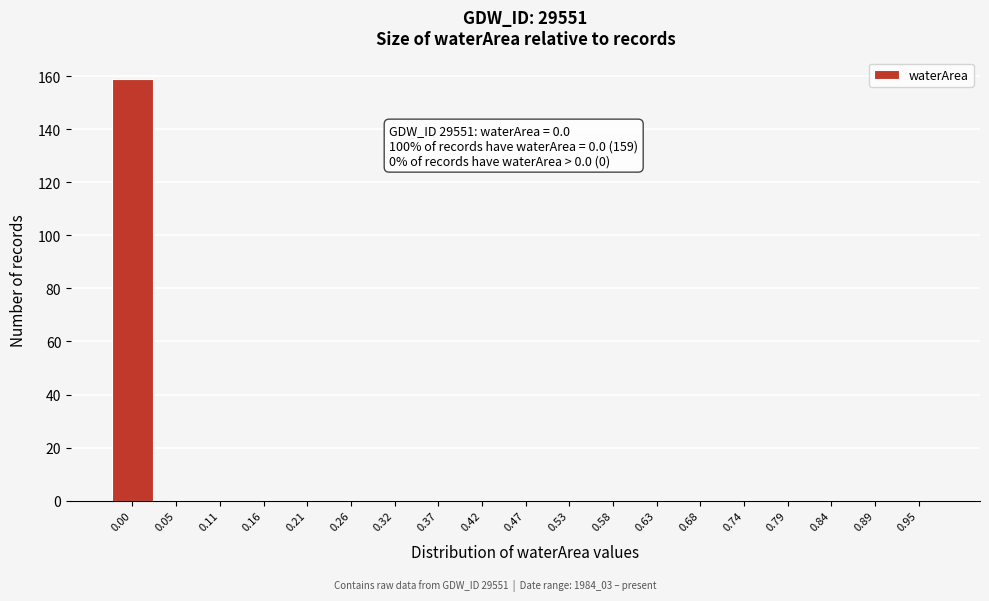

Reading right to left, transcribe all the data shown in this chart.

0.95=0	0.89=0	0.84=0	0.79=0	0.74=0	0.68=0	0.63=0	0.58=0	0.53=0	0.47=0	0.42=0	0.37=0	0.32=0	0.26=0	0.21=0	0.16=0	0.11=0	0.05=0	0.00=159